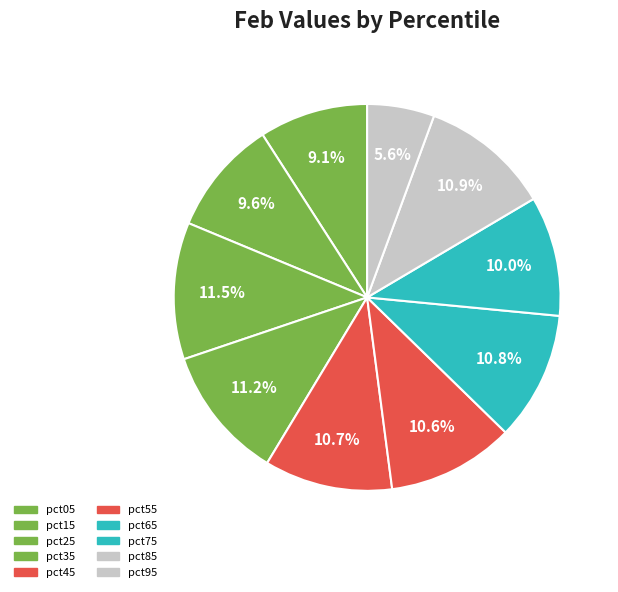

True or false: pct75 accounts for 10% of the total.

True